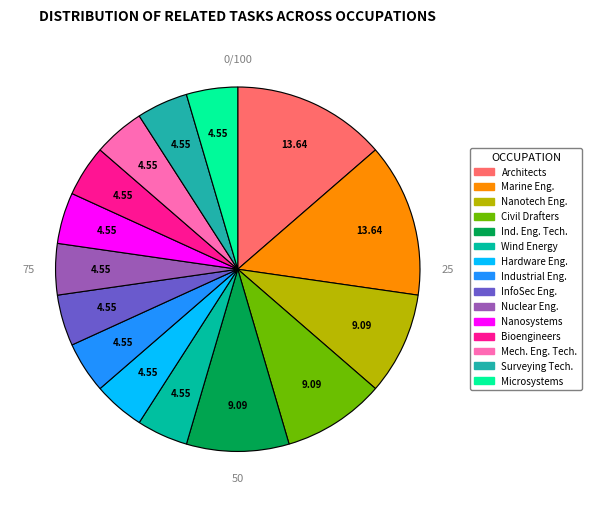

To the nearest percent, what is the average slice percentage?

7%